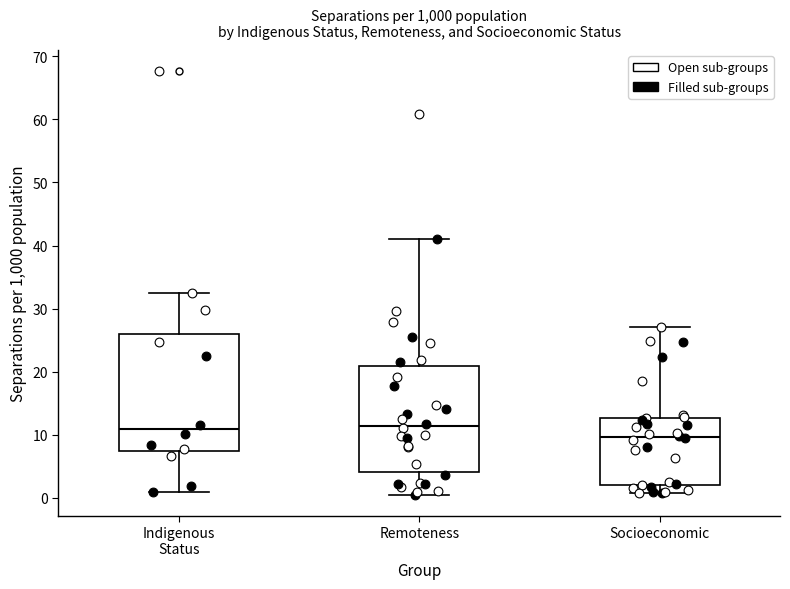

Reading left to right, read every box against the y-axis: the position of its median line, the range the box covers, and the ends of its whiskers. The values are not printed on the chart, so give them approximately, as read against the axis.

Indigenous Status: median 11, box 7 to 26, whiskers 1 to 32
Remoteness: median 11, box 4 to 21, whiskers 1 to 41
Socioeconomic: median 10, box 2 to 13, whiskers 1 to 27